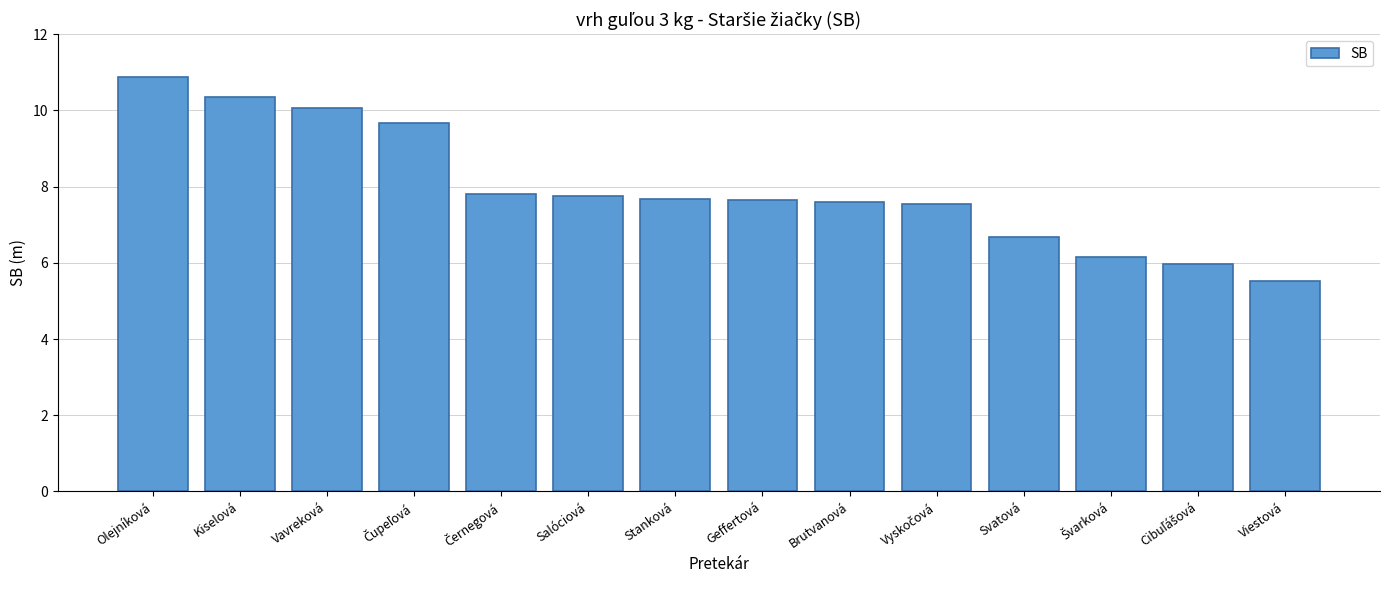

Reading right to left, list all the values displayed in this chart.

5.5	6.0	6.2	6.7	7.5	7.6	7.7	7.7	7.8	7.8	9.7	10.1	10.3	10.9